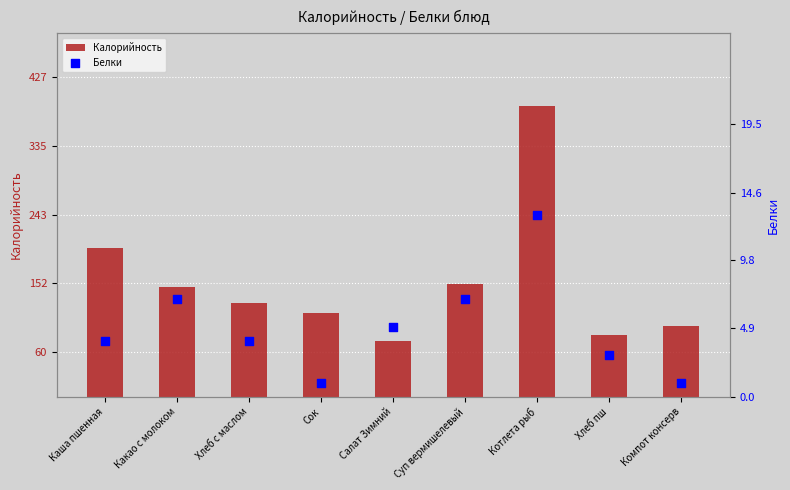

Which series contains the highest Y value?

Калорийность